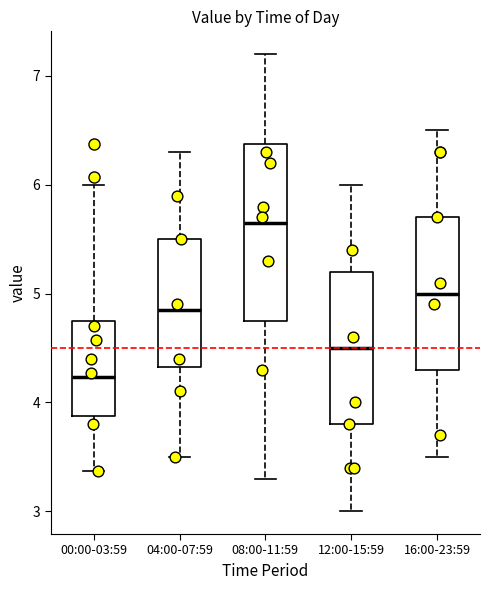

Where does the upper whisker of the box for 08:00-11:59 end on the y-axis? The values are not printed on the chart, so give them approximately, as read against the axis.

7.2